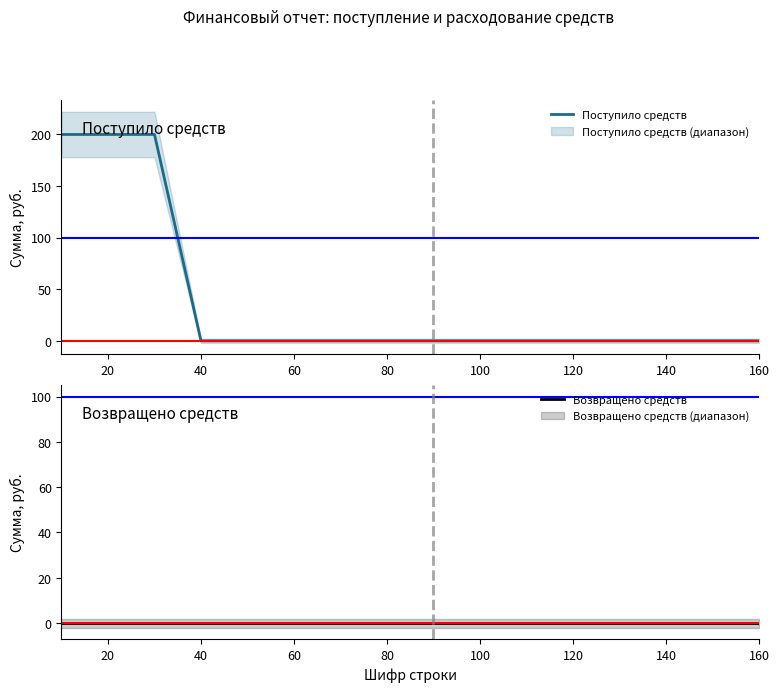

At how many categories does at least one series exceed 22?

3